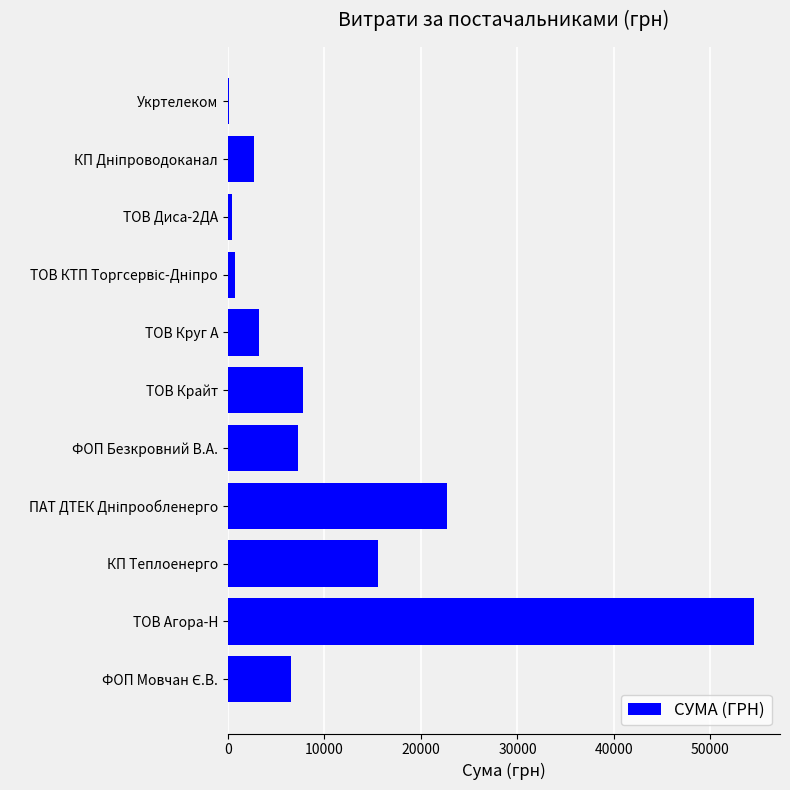

How many data points are above 6510?

6